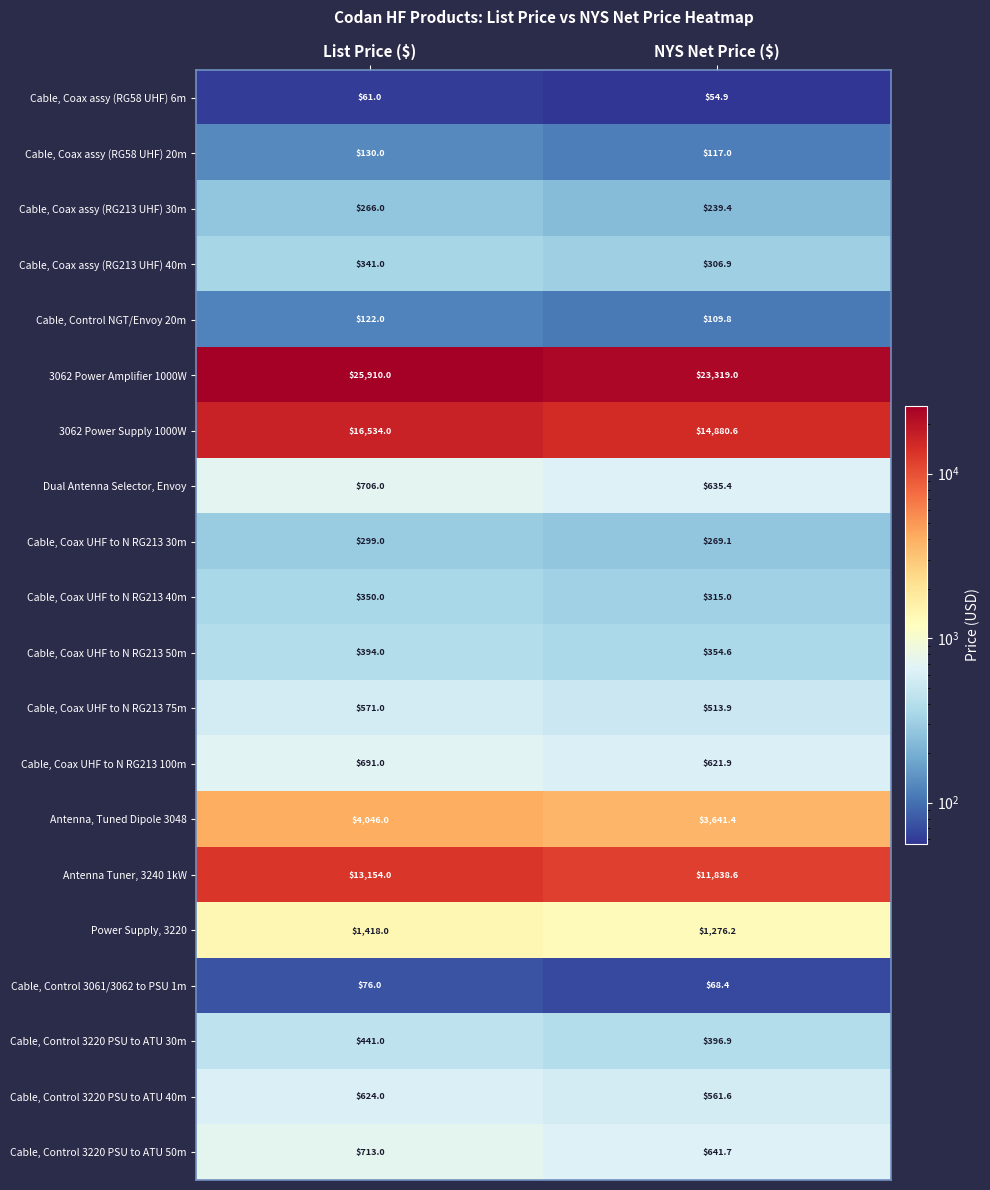

Count the number of data series in this chart.

20